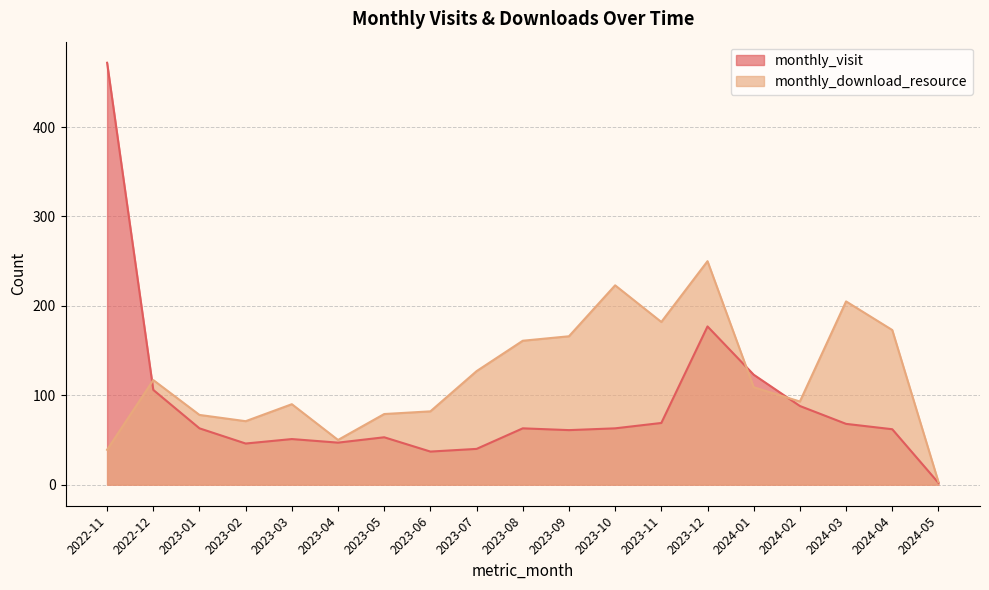

Where is monthly_download_resource nearest to the value 126?

2023-07